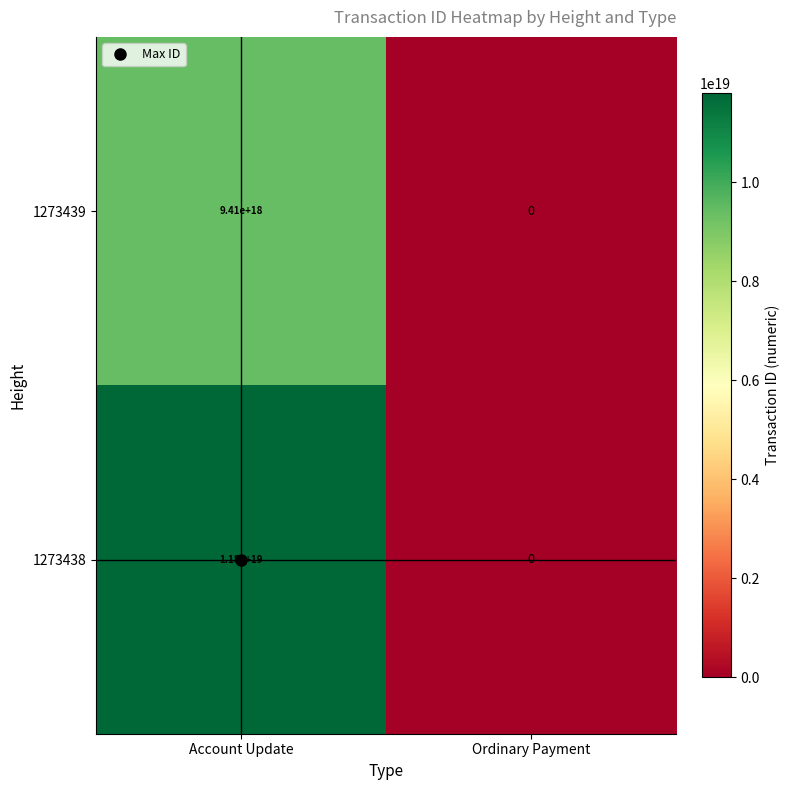

Which series has the widest spread of values?

1273438